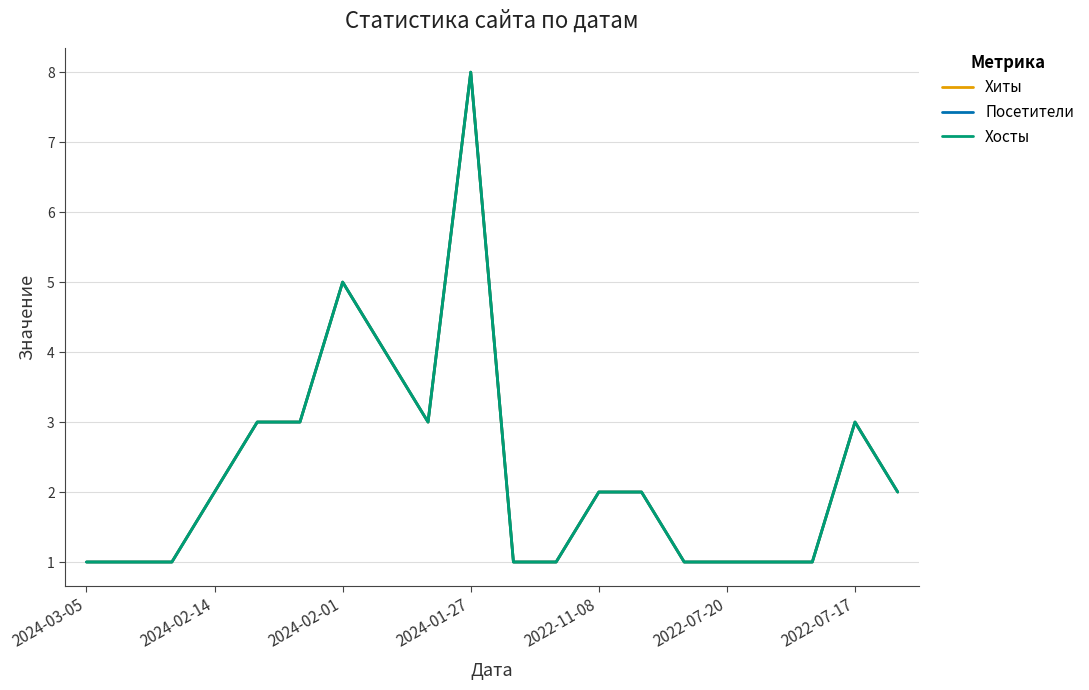

Does the chart have visible grid lines?

Yes